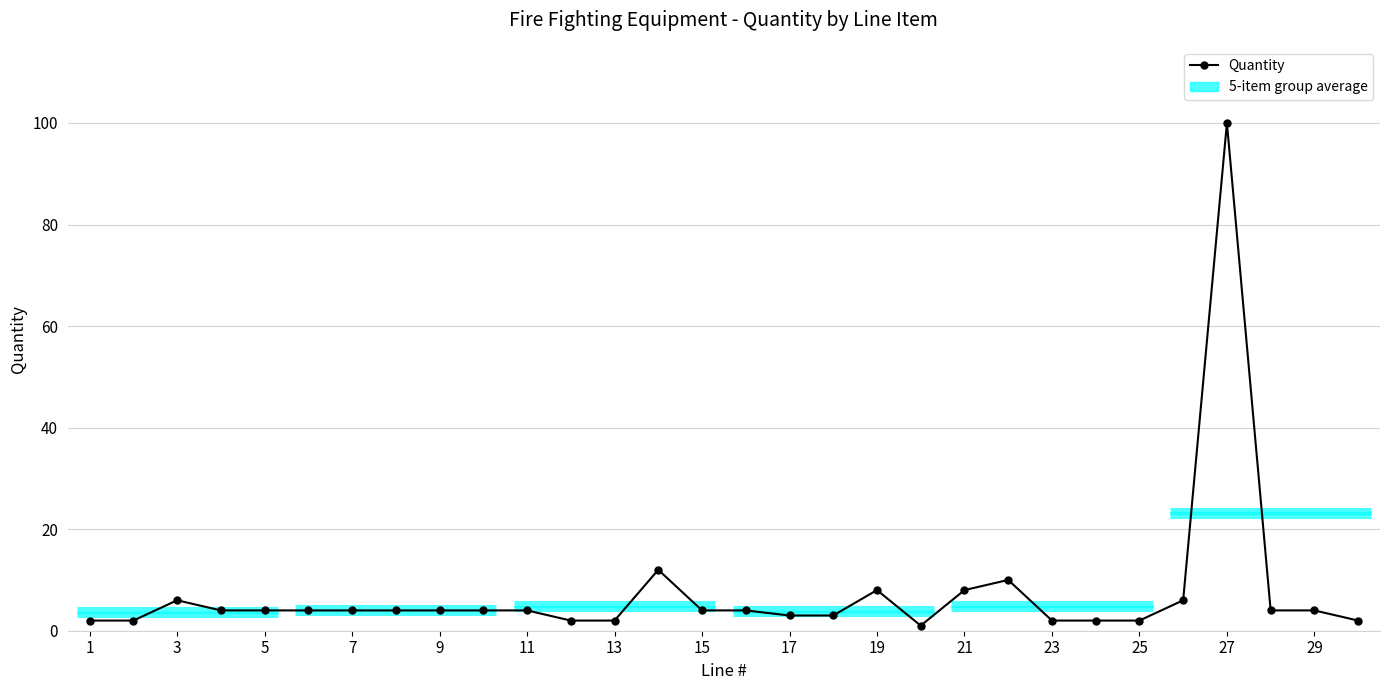

What is the average value?

7